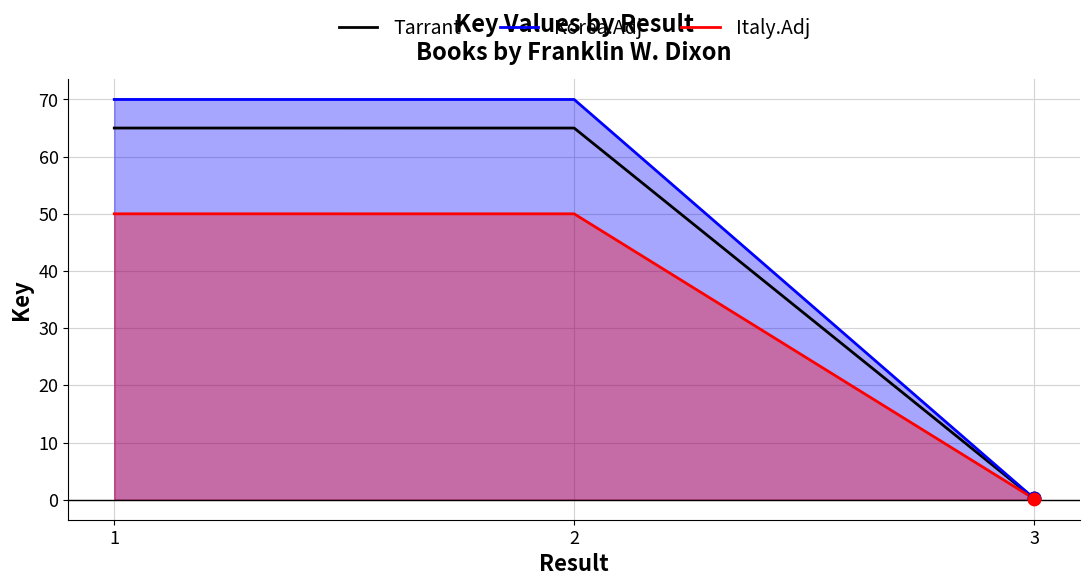

What is the total value across all series at 1?

185.0